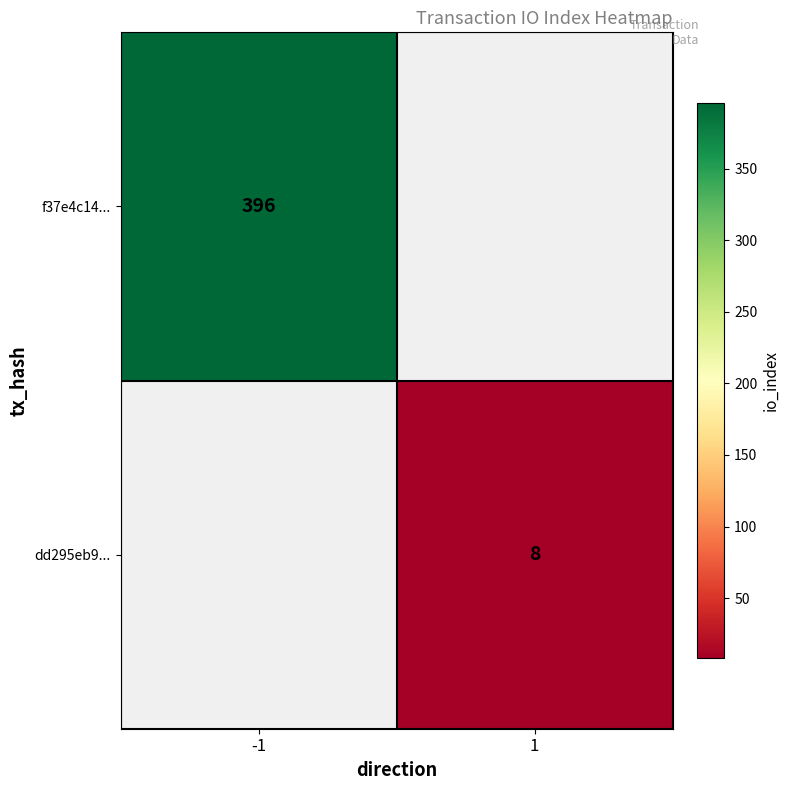

Is it true that f37e4c14... equals 606 at -1?

False